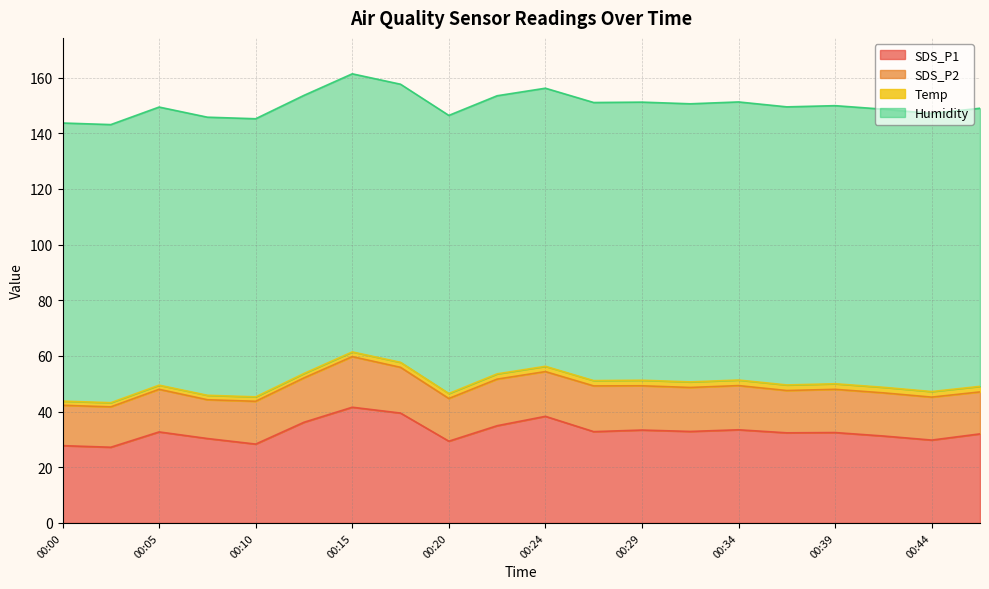

What is the value of the Humidity point at the 1st from the left?

99.9